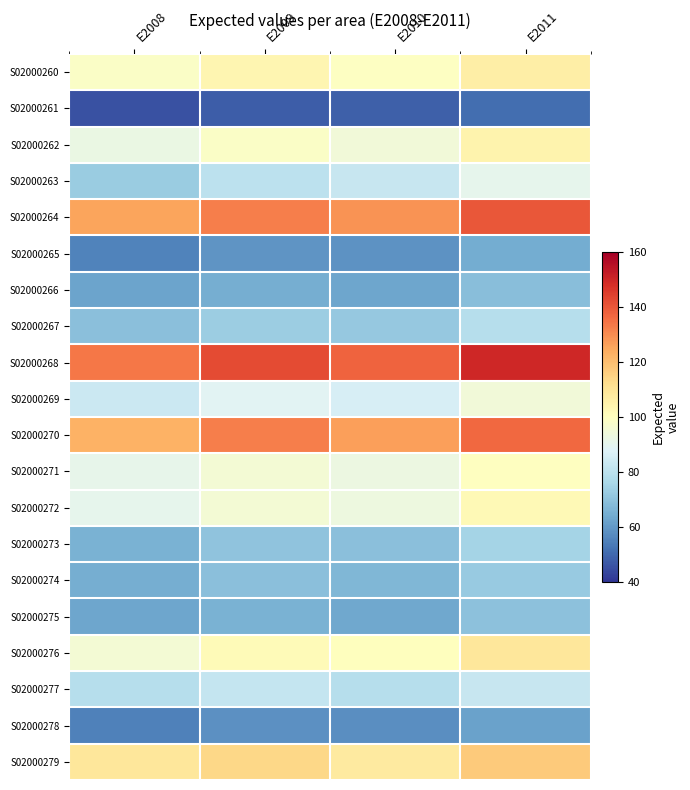

At how many categories does at least one series exceed 133?

4